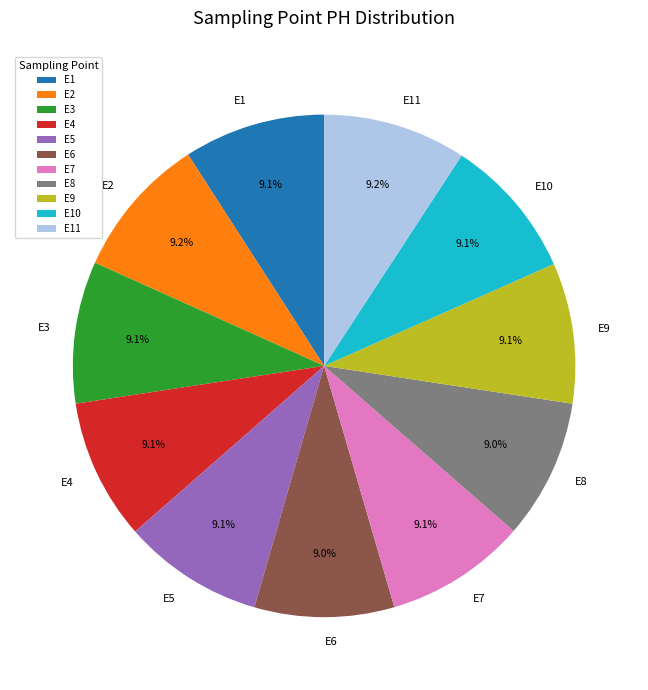

Does E10 account for over 50% of the chart?

No